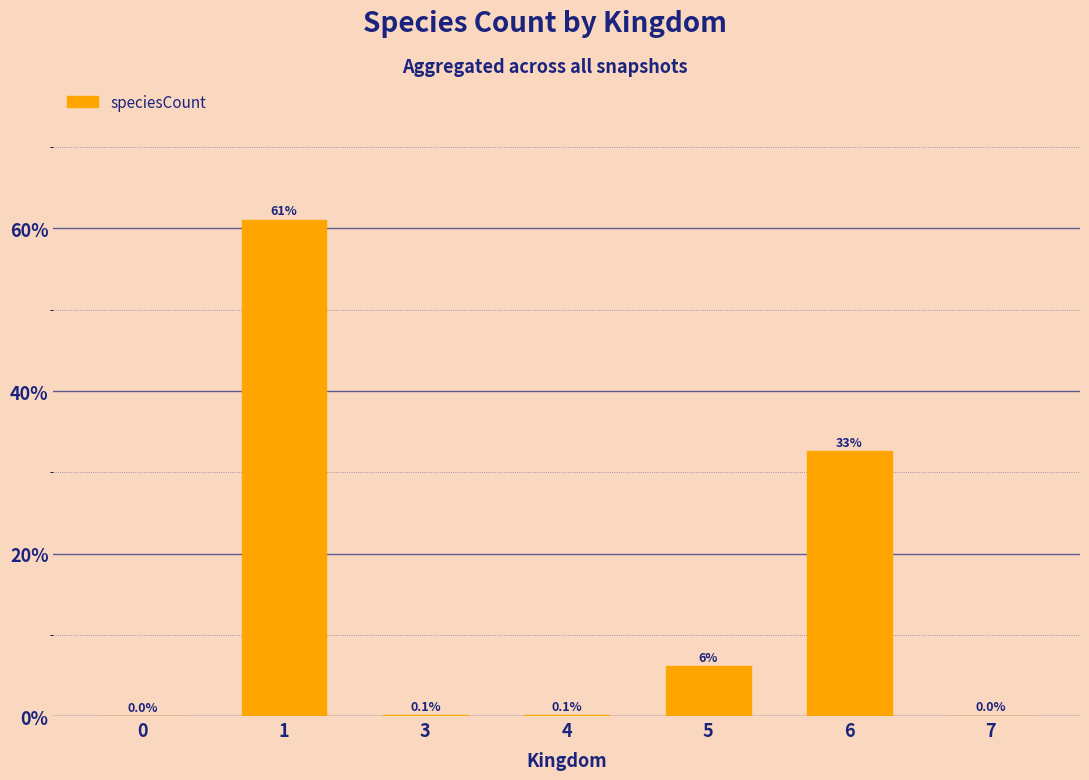

The value at 0 is 0.0. True or false?

True